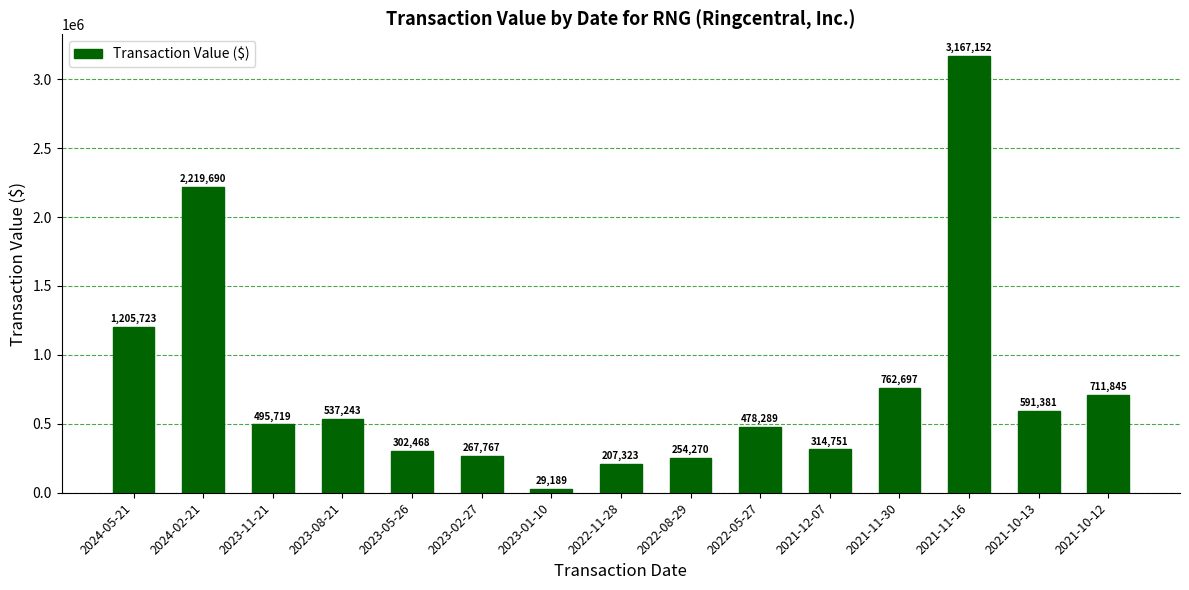

Reading left to right, what are all the values shown in this chart?

2024-05-21=1205723	2024-02-21=2219690	2023-11-21=495719	2023-08-21=537243	2023-05-26=302468	2023-02-27=267767	2023-01-10=29189	2022-11-28=207323	2022-08-29=254270	2022-05-27=478289	2021-12-07=314751	2021-11-30=762697	2021-11-16=3167152	2021-10-13=591381	2021-10-12=711845